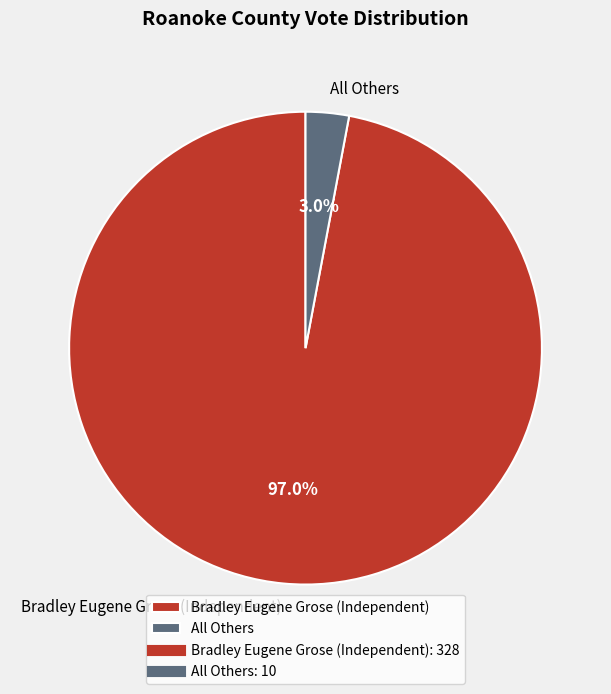

To the nearest percent, what is the combined percentage of All Others and Bradley Eugene Grose (Independent)?

100%